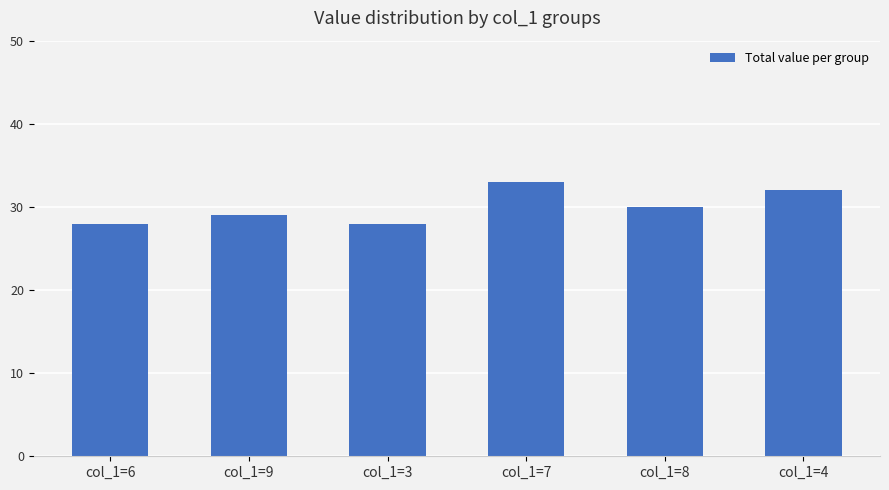

What is the difference between the values at col_1=6 and col_1=4?

4